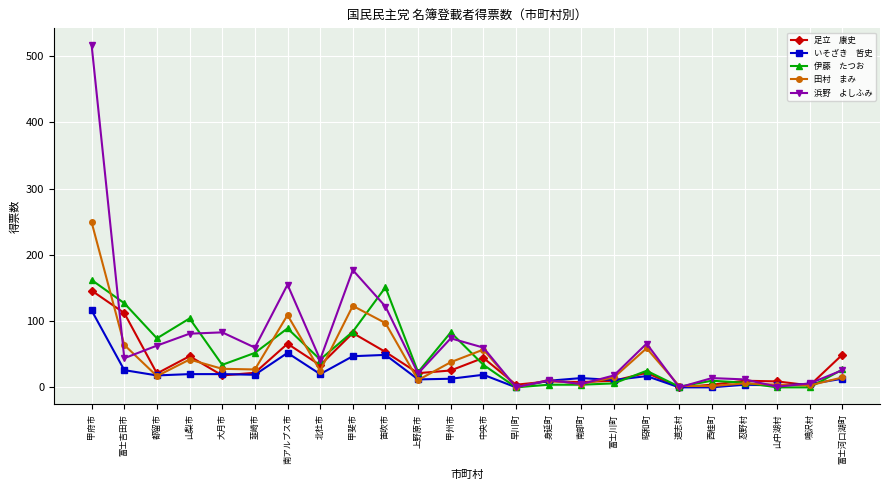

What position from the left is 北杜市?

8